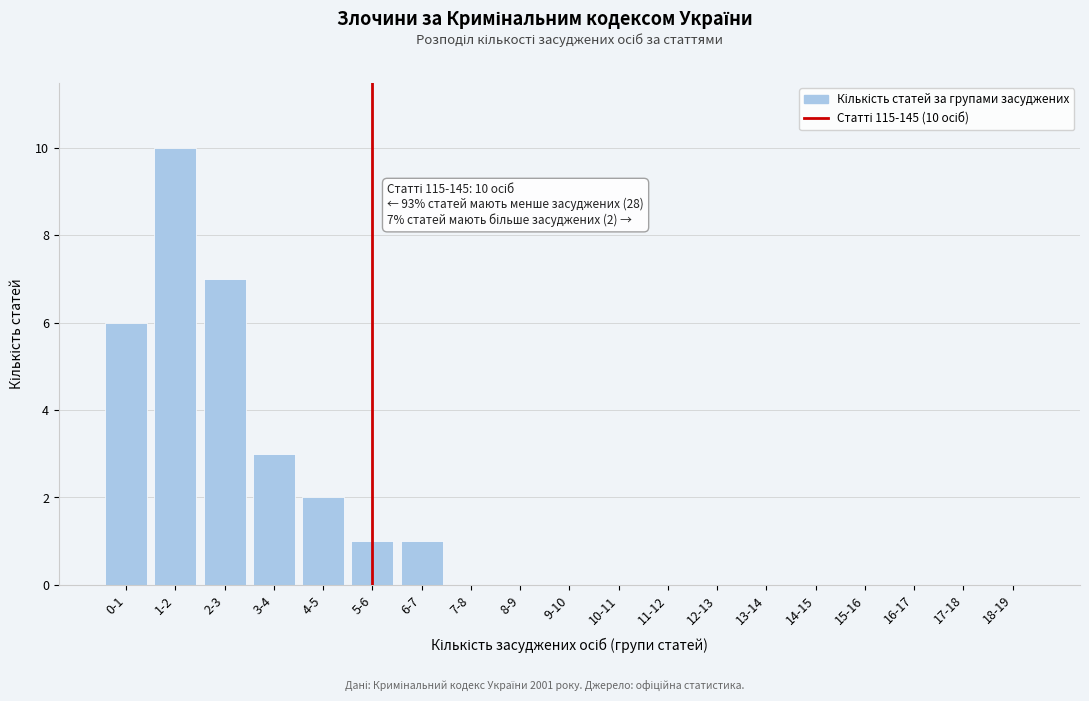

Reading left to right, transcribe all the data shown in this chart.

0-1=6	1-2=10	2-3=7	3-4=3	4-5=2	5-6=1	6-7=1	7-8=0	8-9=0	9-10=0	10-11=0	11-12=0	12-13=0	13-14=0	14-15=0	15-16=0	16-17=0	17-18=0	18-19=0